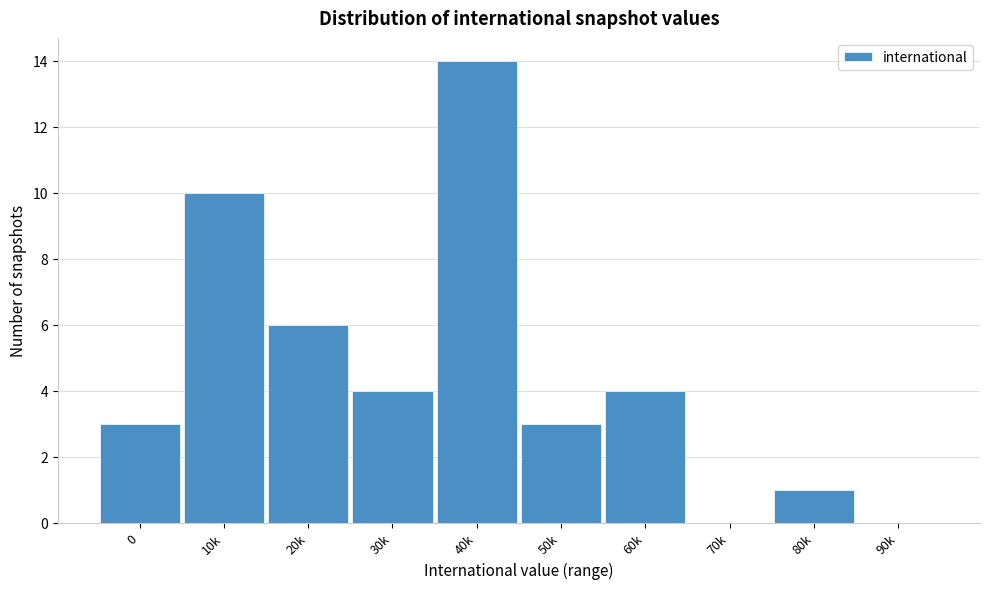

Reading right to left, list all the values displayed in this chart.

90k=0	80k=1	70k=0	60k=4	50k=3	40k=14	30k=4	20k=6	10k=10	0=3